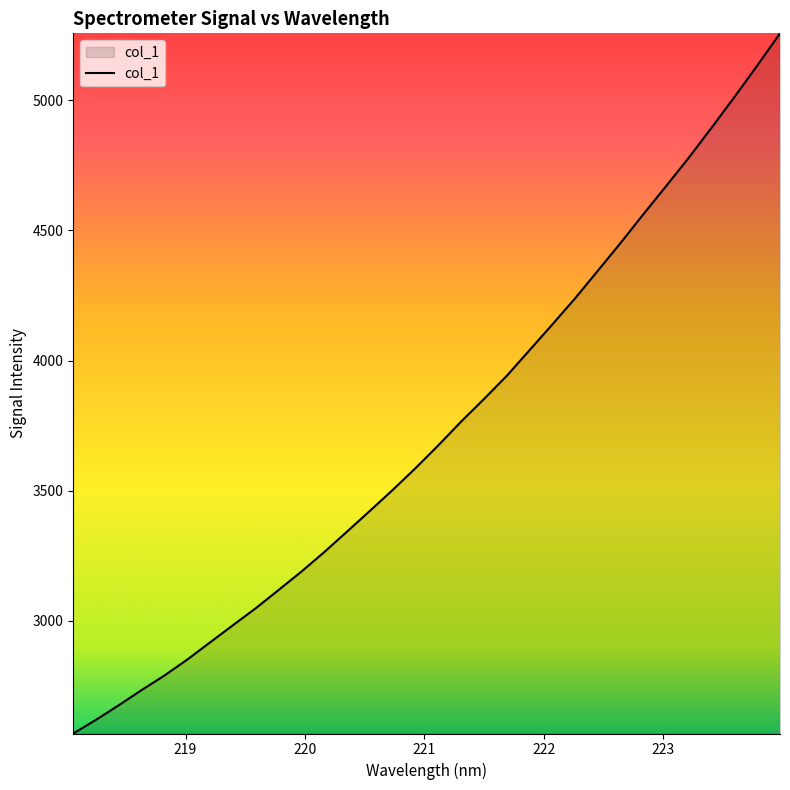

What is the minimum value shown in the chart?

2567.8